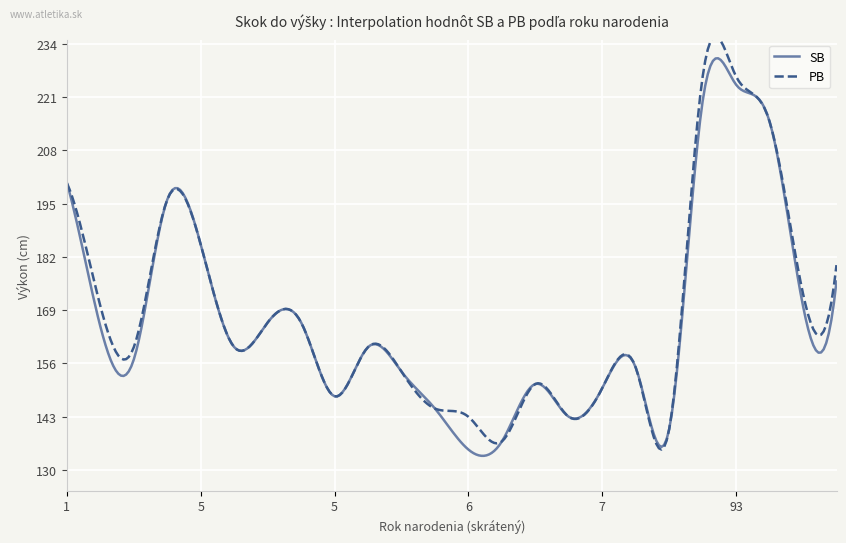

Rank the series by their maximum value, from highest to lowest.

PB, SB